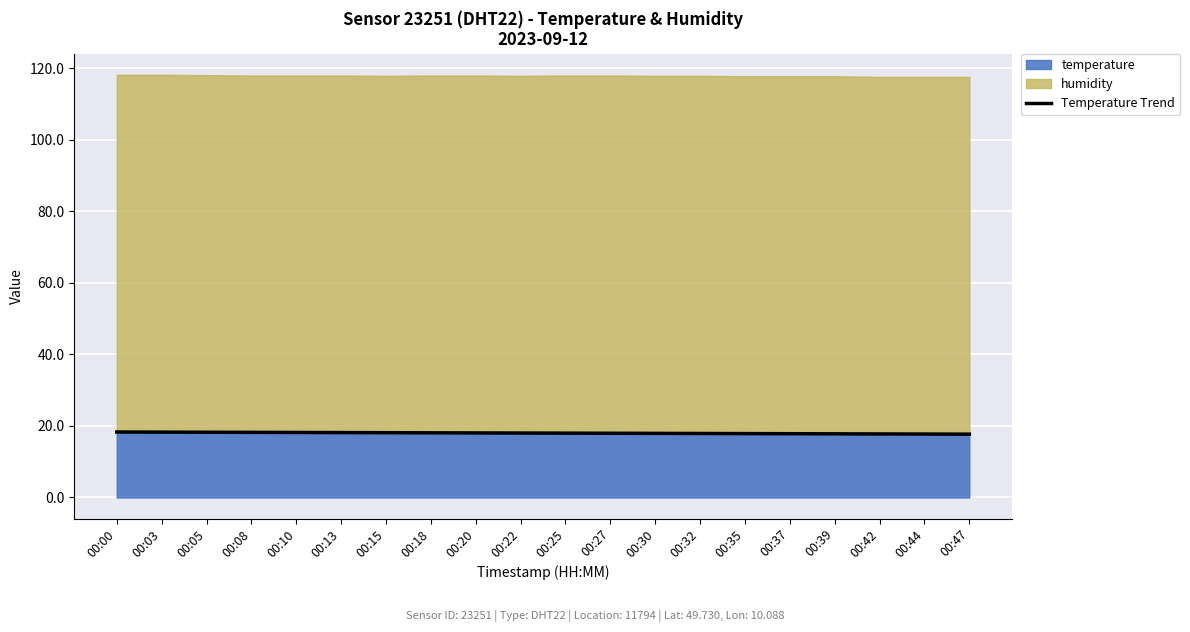

What is the sum of the values at 00:39 and 00:47?

35.5